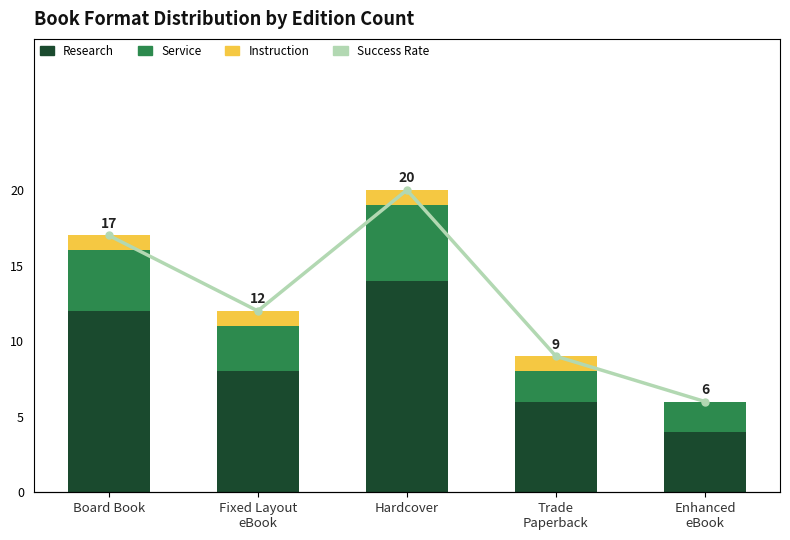

What are all the series names shown in the legend?

Research, Service, Instruction, Success Rate